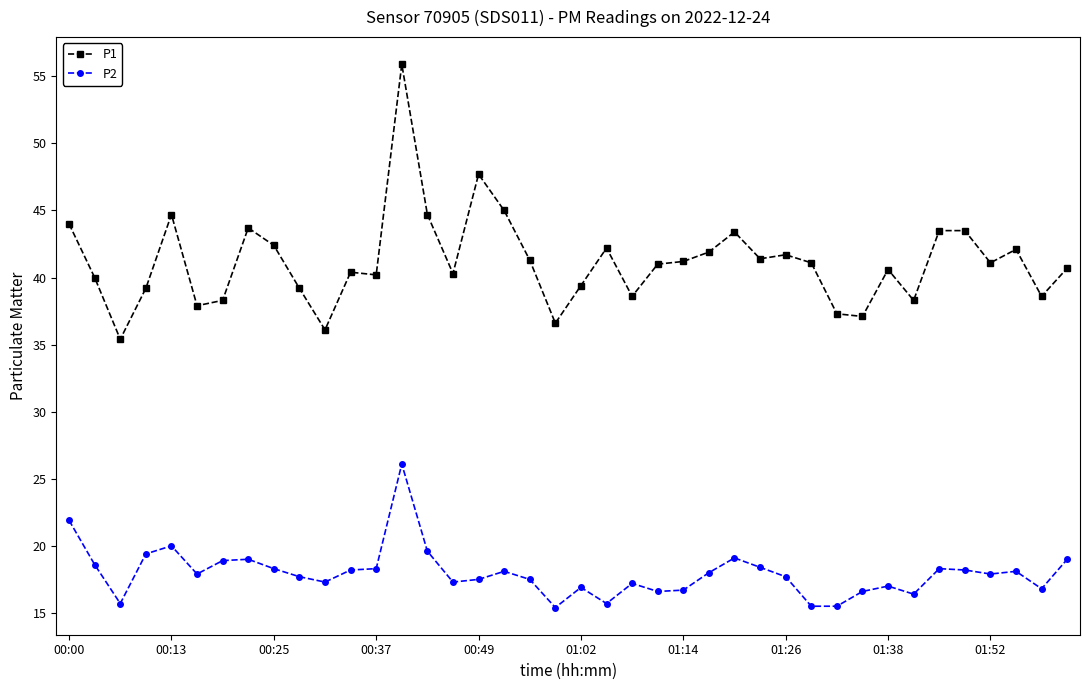

In P1, how many points are lower than both neighbors (excluding endpoints)?

12